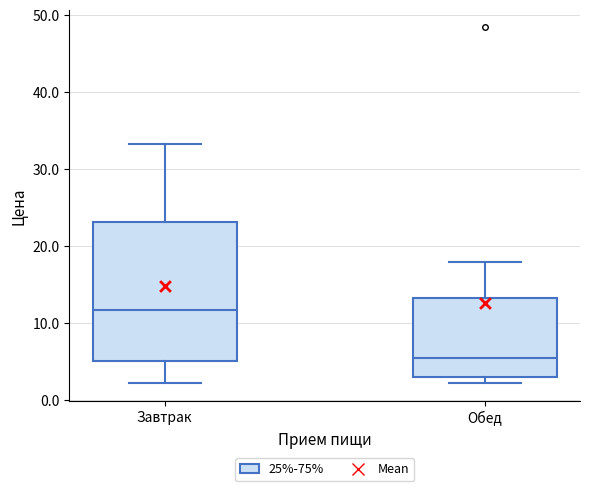

Reading left to right, transcribe this box plot: for each box, give where its median line is, the range the box spans, and where its two whiskers end, as read against the y-axis. The values are not printed on the chart, so give them approximately, as read against the axis.

Завтрак: median 12, box 5 to 23, whiskers 2 to 33
Обед: median 5, box 3 to 13, whiskers 2 to 18